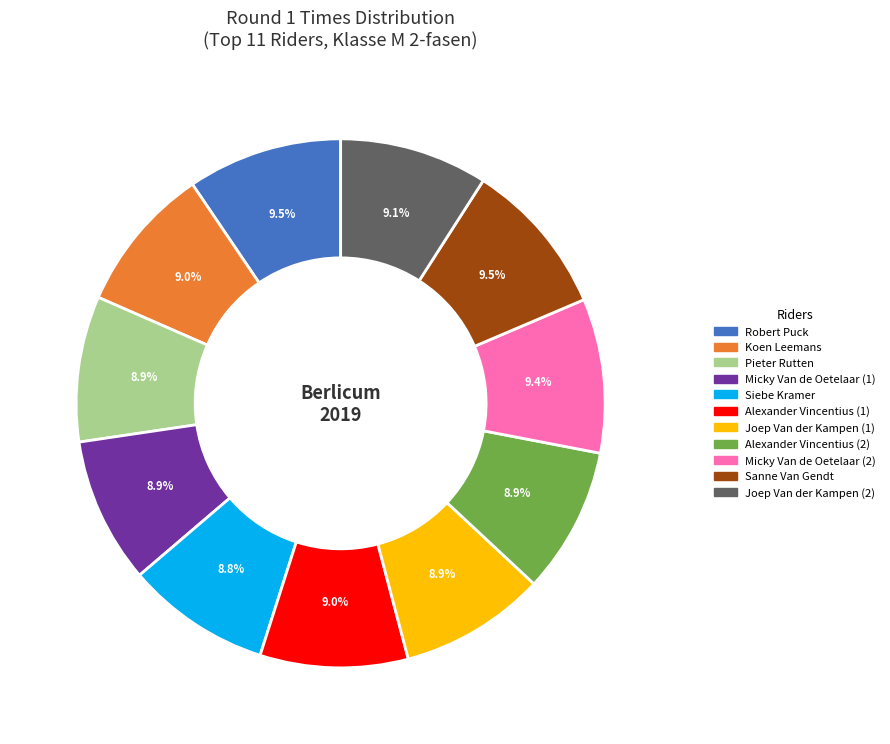

Count the number of slices in the pie.

11